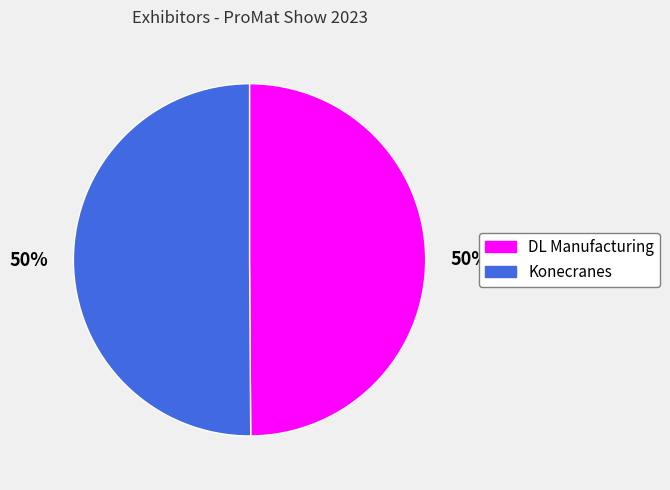

What is the ratio of the value at Konecranes to the value at DL Manufacturing?

1.0